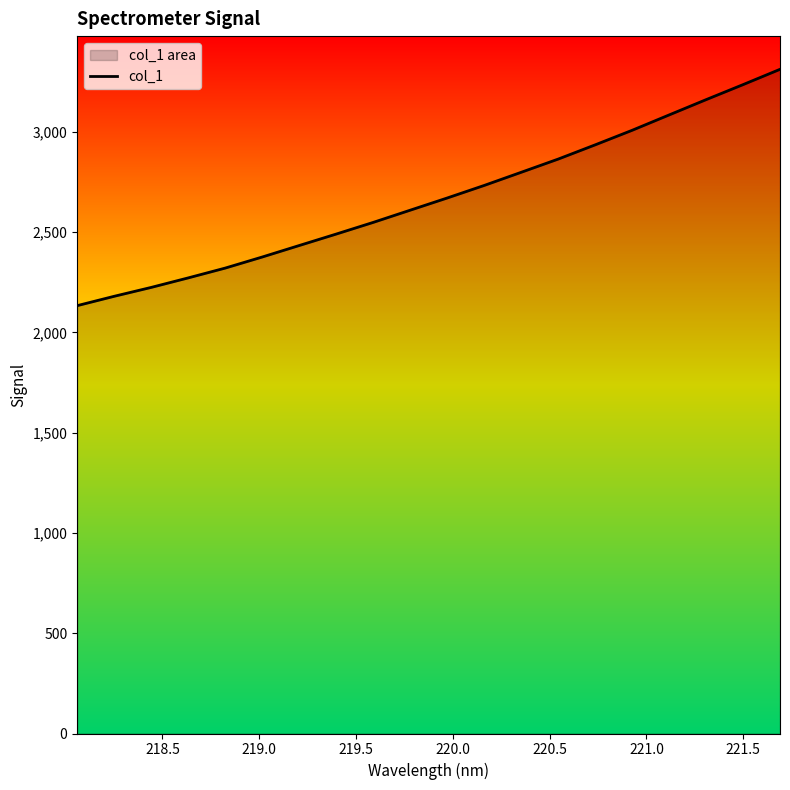

What is the average value?

2669.6